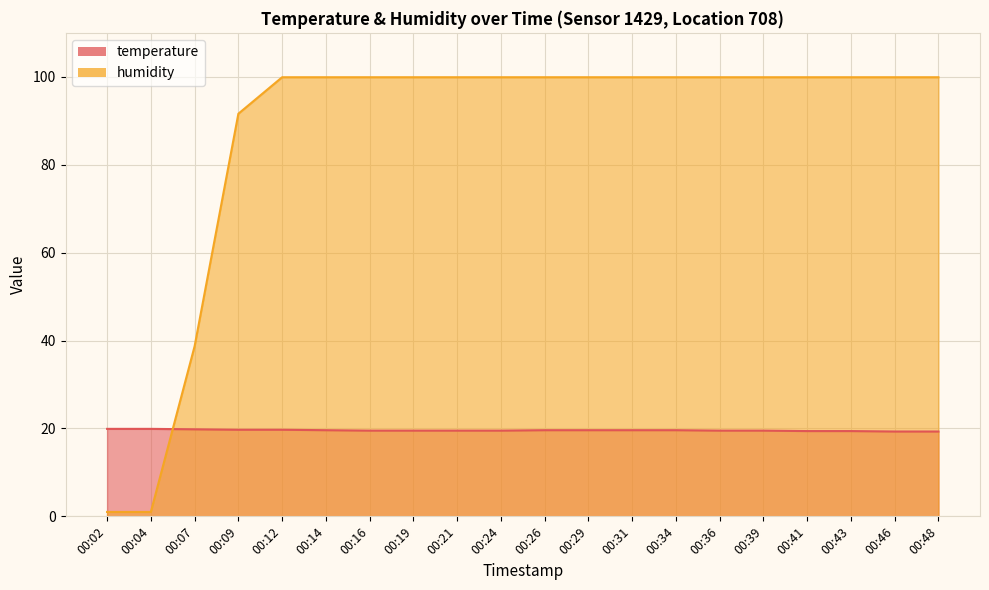

Which series has the largest range (max minus min)?

humidity